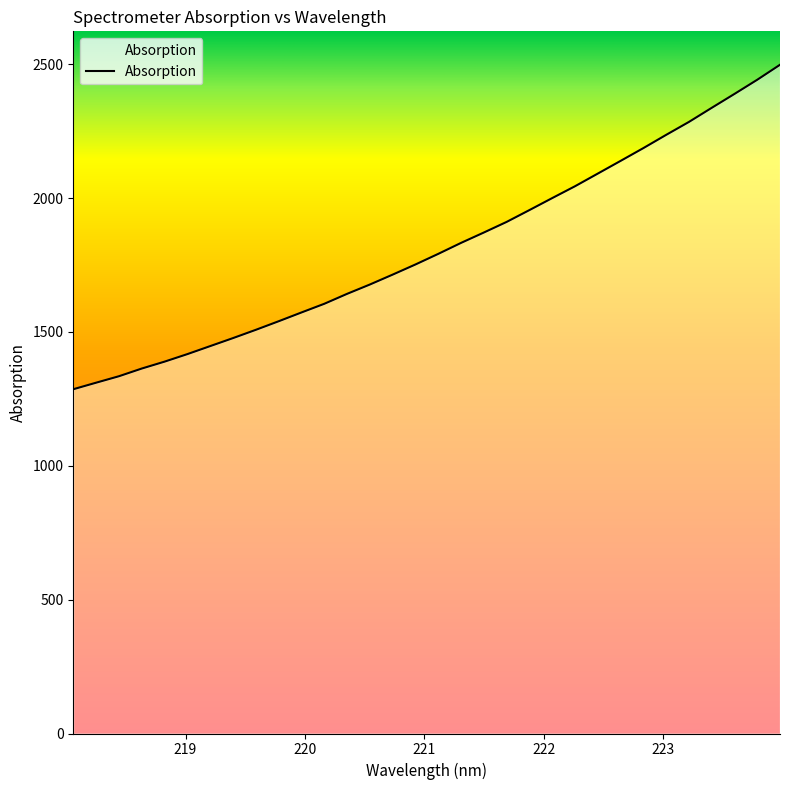

What is the greatest value displayed?

2498.2